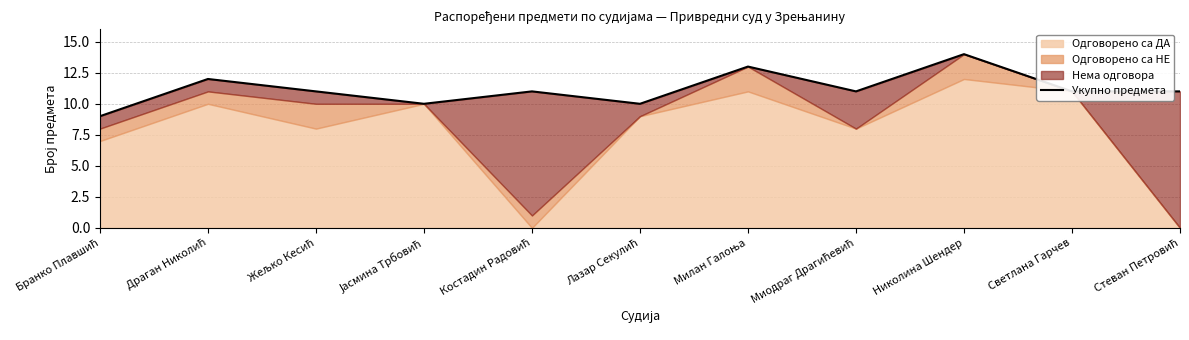

What is the value of the 1st point from the left?

9